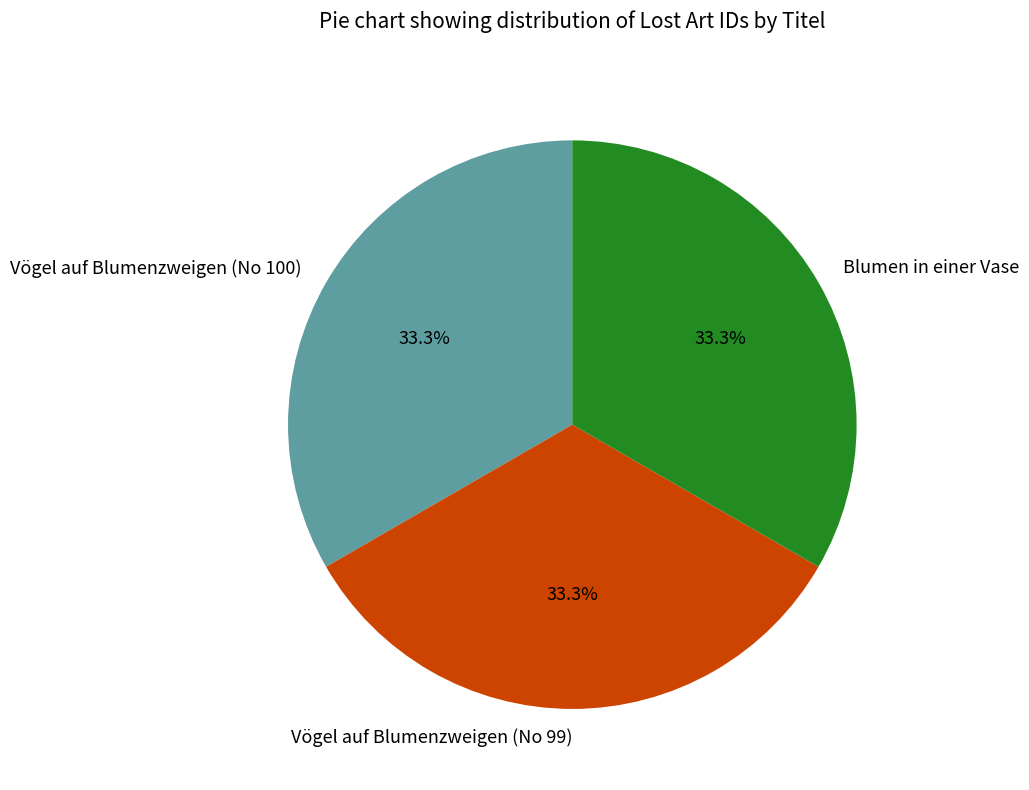

The Vögel auf Blumenzweigen (No 100) slice represents 27% of the pie. True or false?

False